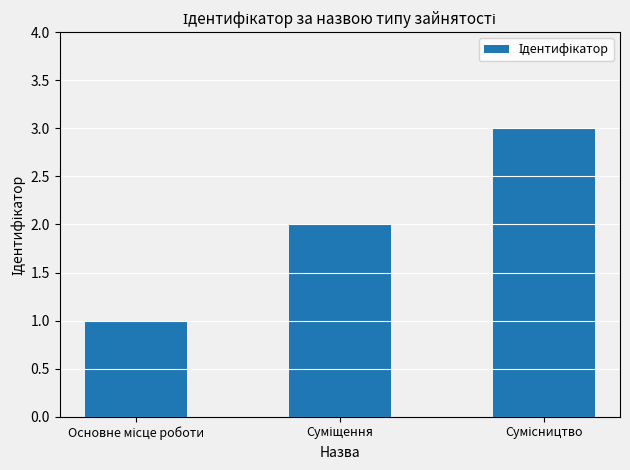

What is the sum of all values?

6